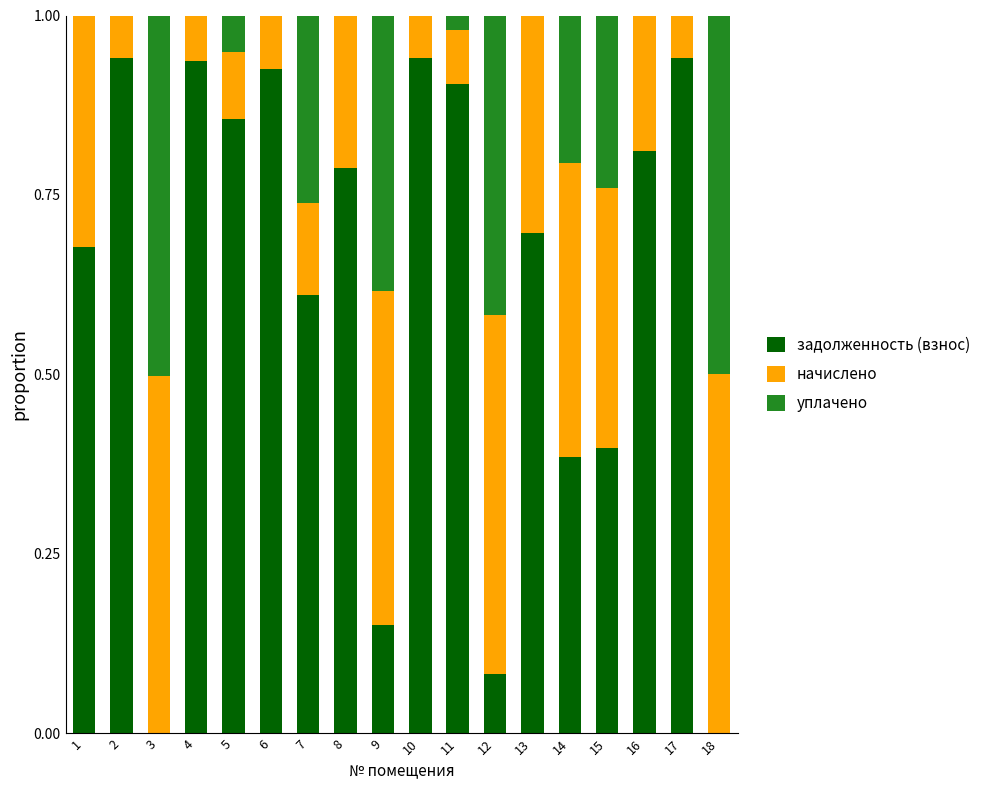

What is the sum of all задолженность (взнос) values?

11.0